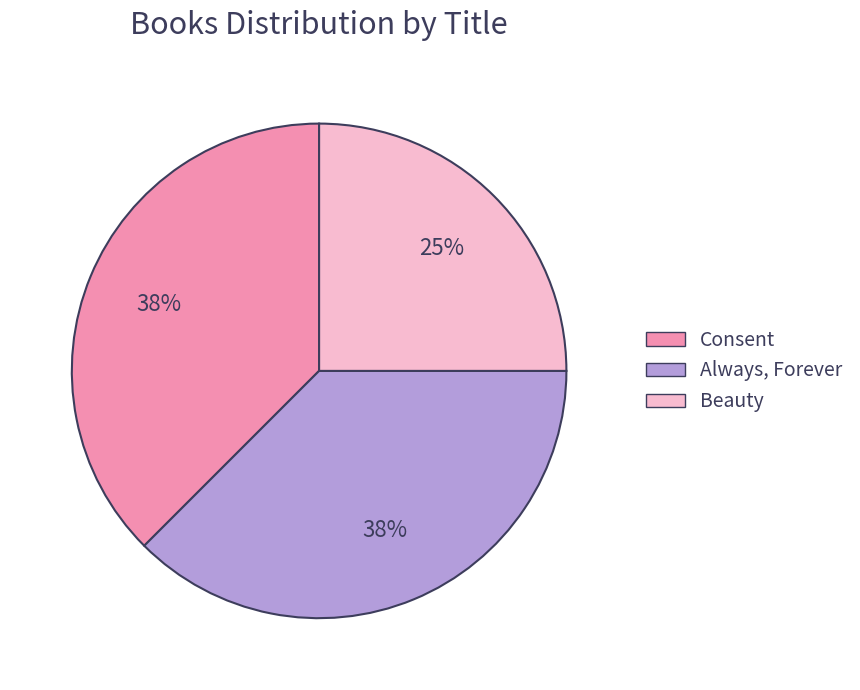

To the nearest percent, what is the average slice percentage?

33%